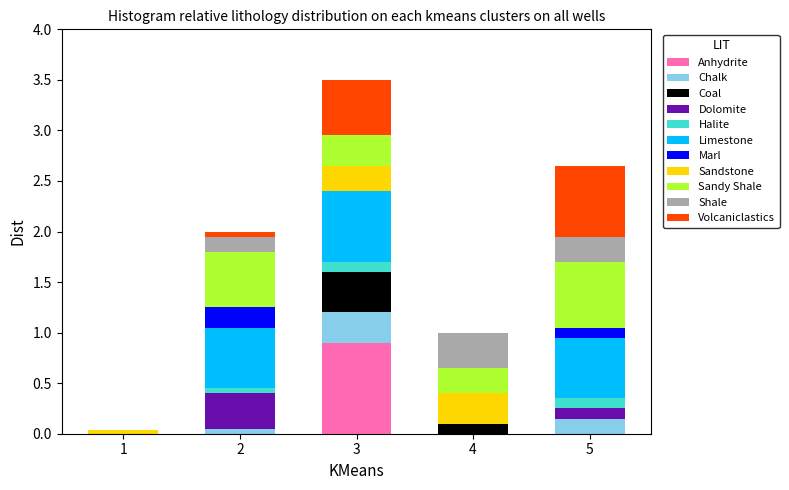

What is the maximum value for Anhydrite?

0.9